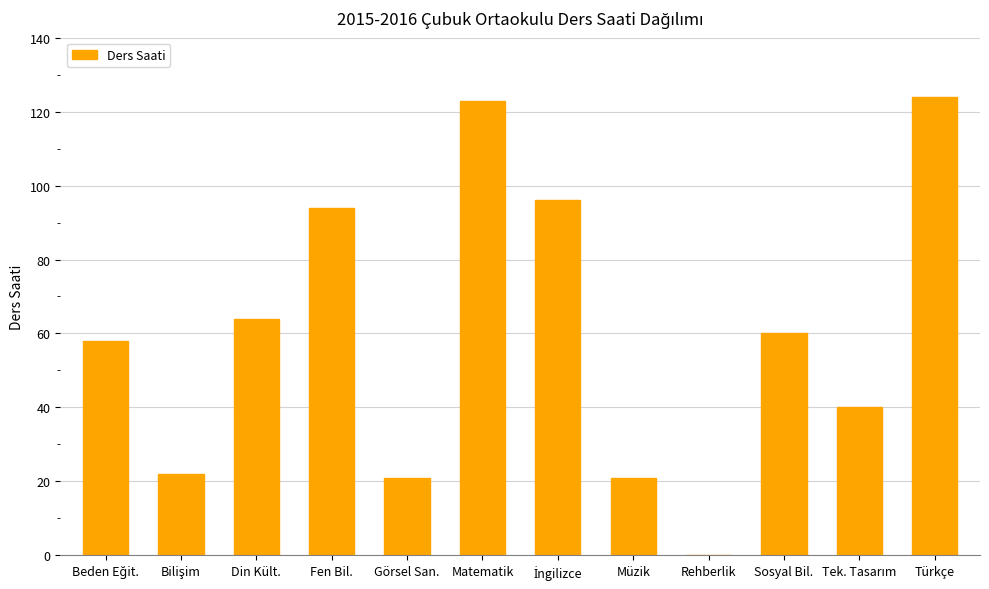

Reading left to right, extract all data points from this chart.

58	22	64	94	21	123	96	21	0	60	40	124